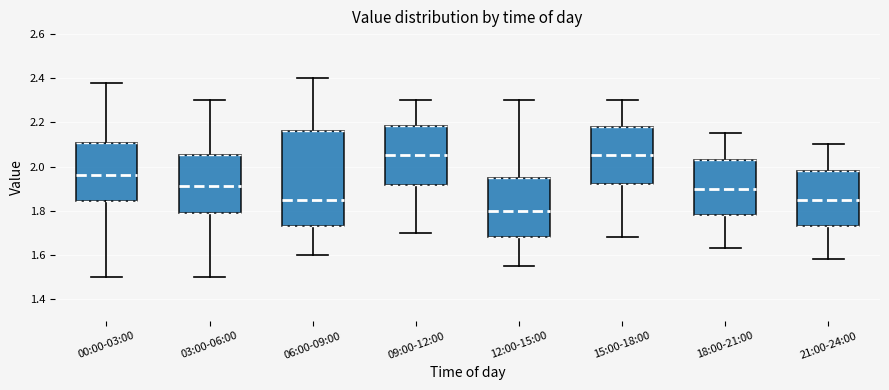

Reading left to right, read every box against the y-axis: the position of its median line, the range the box covers, and the ends of its whiskers. The values are not printed on the chart, so give them approximately, as read against the axis.

00:00-03:00: median 1.96, box 1.84 to 2.10, whiskers 1.50 to 2.38
03:00-06:00: median 1.92, box 1.78 to 2.06, whiskers 1.50 to 2.30
06:00-09:00: median 1.86, box 1.74 to 2.16, whiskers 1.60 to 2.40
09:00-12:00: median 2.06, box 1.92 to 2.18, whiskers 1.70 to 2.30
12:00-15:00: median 1.80, box 1.68 to 1.96, whiskers 1.56 to 2.30
15:00-18:00: median 2.06, box 1.92 to 2.18, whiskers 1.68 to 2.30
18:00-21:00: median 1.90, box 1.78 to 2.04, whiskers 1.64 to 2.16
21:00-24:00: median 1.86, box 1.74 to 1.98, whiskers 1.58 to 2.10